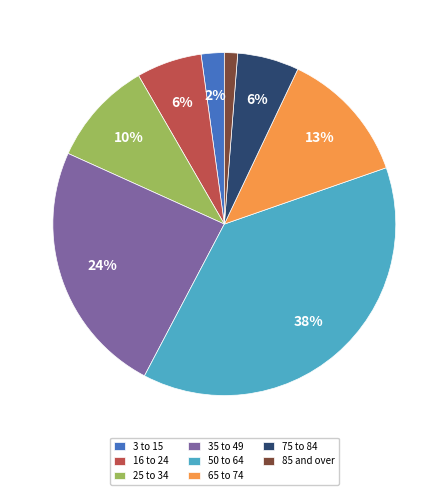

To the nearest percent, what is the combined percentage of 50 to 64 and 35 to 49?

62%